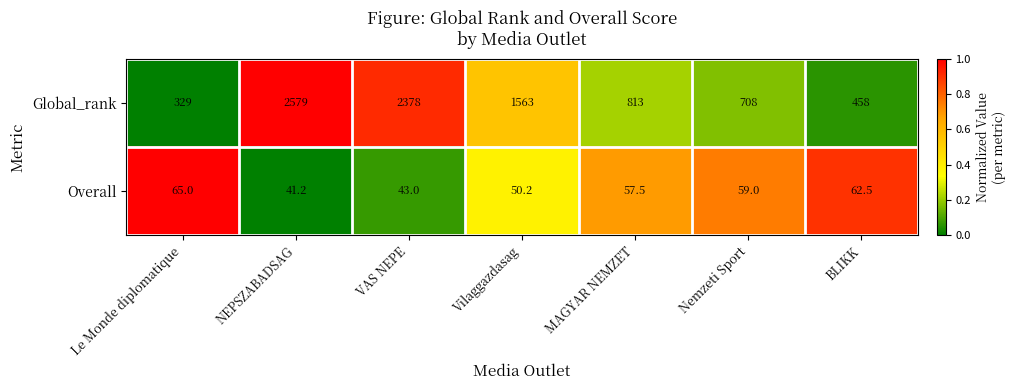

What is the sum of all Overall values?

378.4